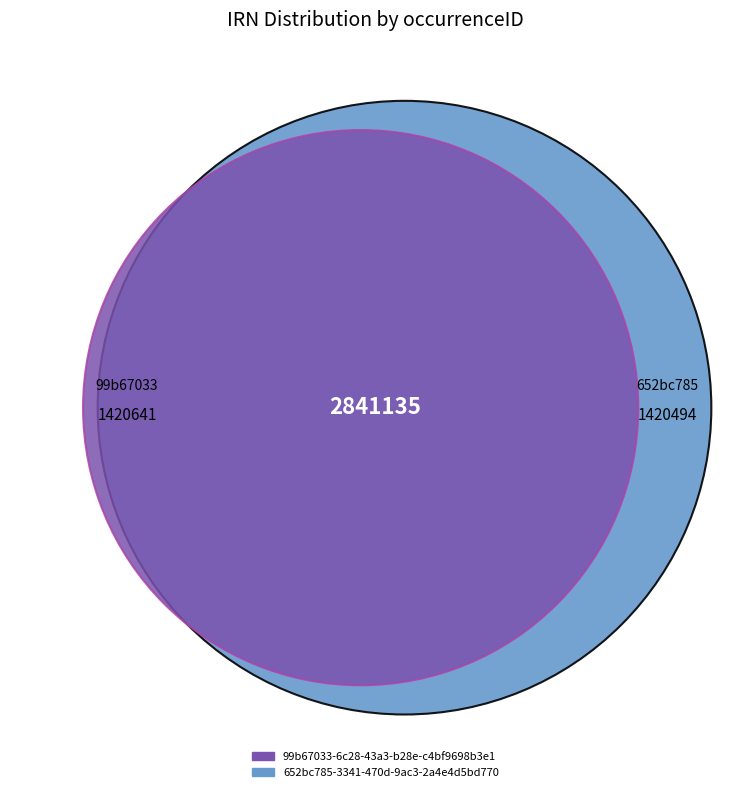

Which category has the smallest portion of the pie?

652bc785-3341-470d-9ac3-2a4e4d5bd770